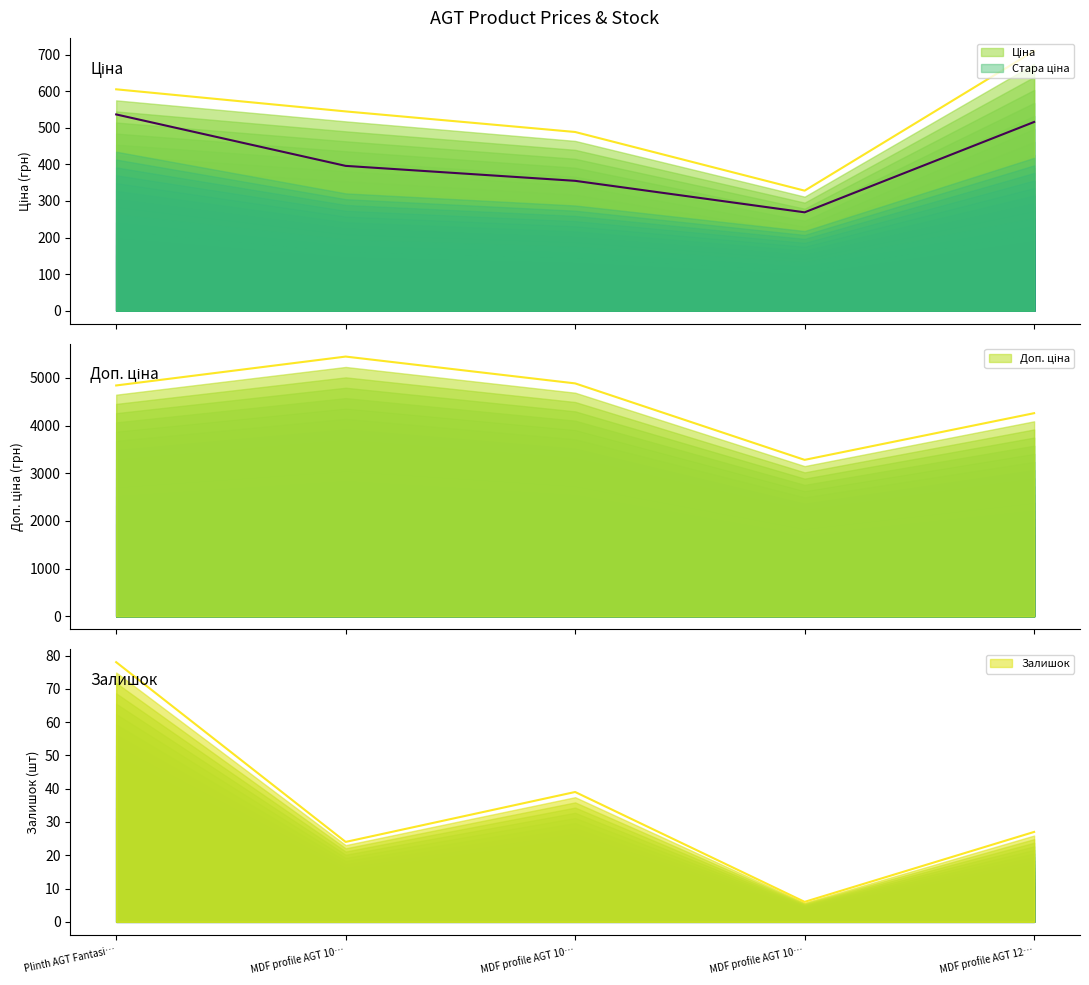

At which category does Залишок reach its first local peak?

MDF profile AGT 10…